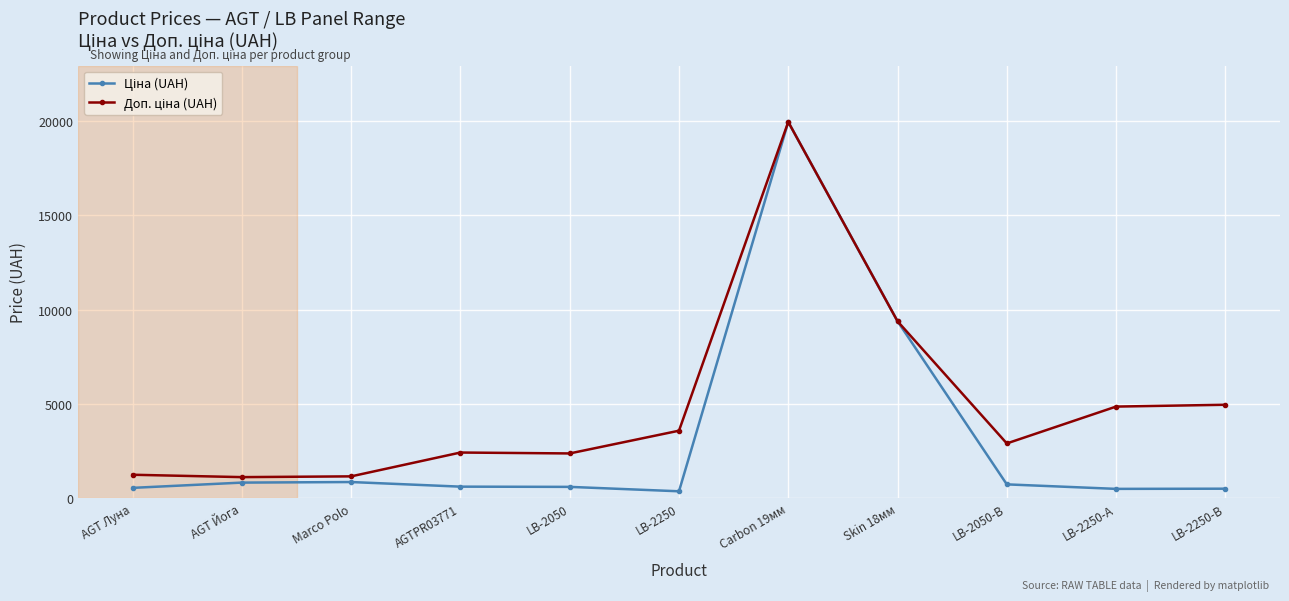

What is the total value across all series at Skin 18мм?

18767.9